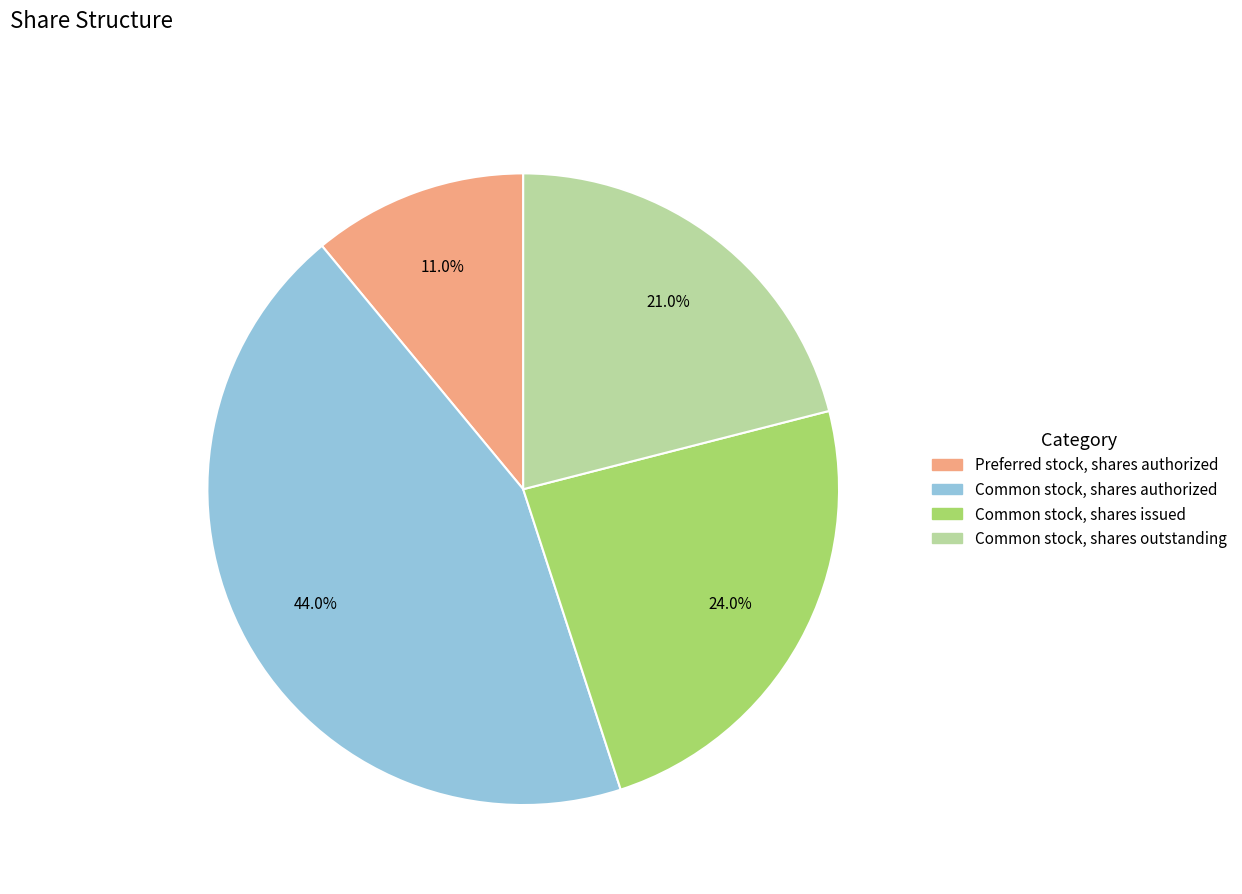

How many slices are in this pie chart?

4